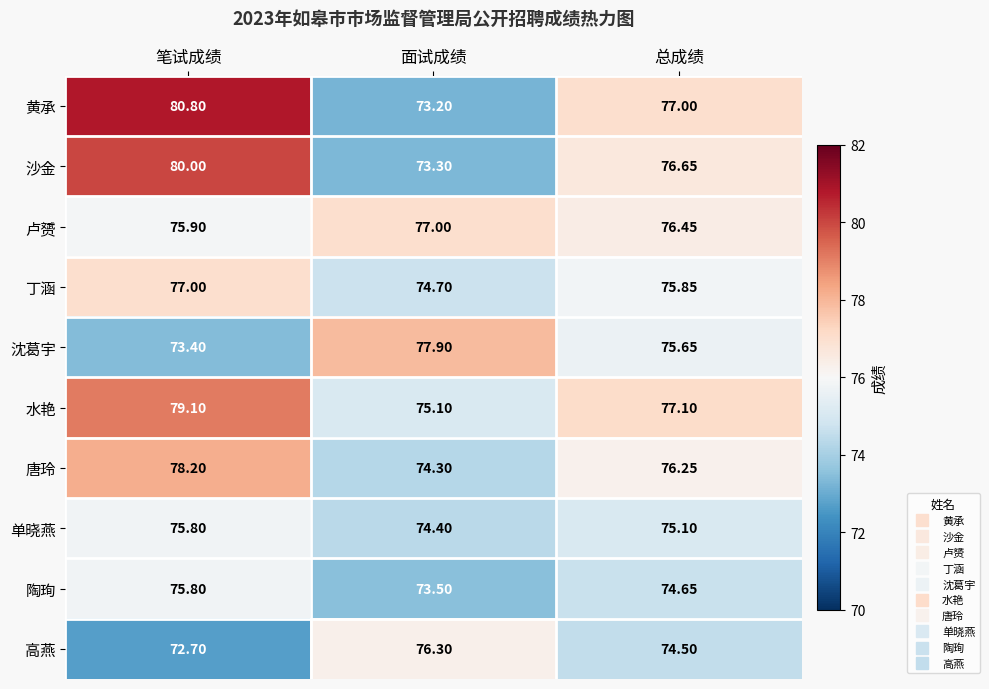

Between 面试成绩 and 总成绩, which series saw the biggest shift?

黄承